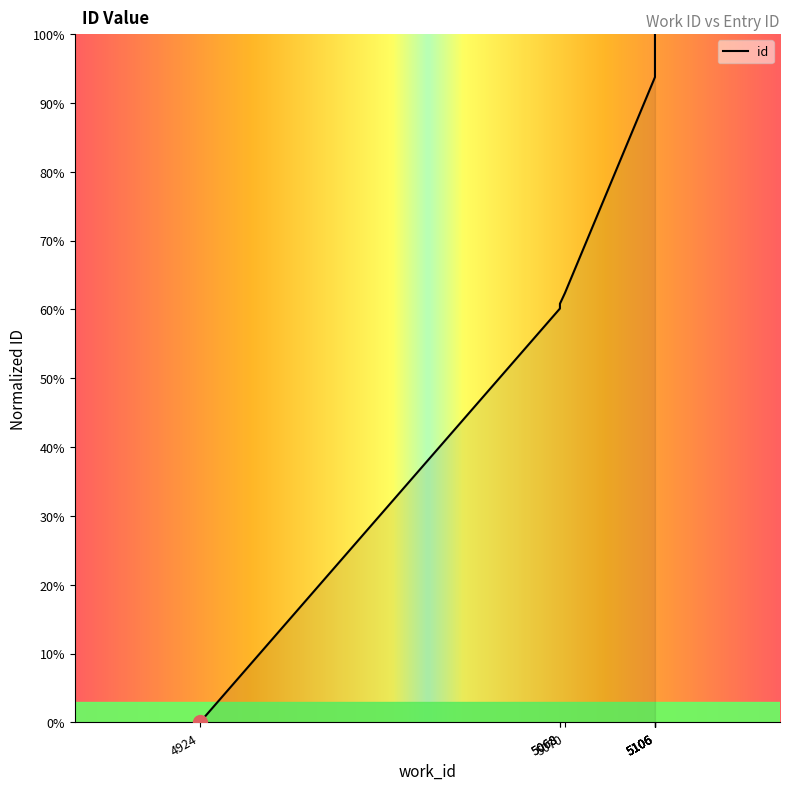

The chart shows a value of 99.8 at 5106. True or false?

True